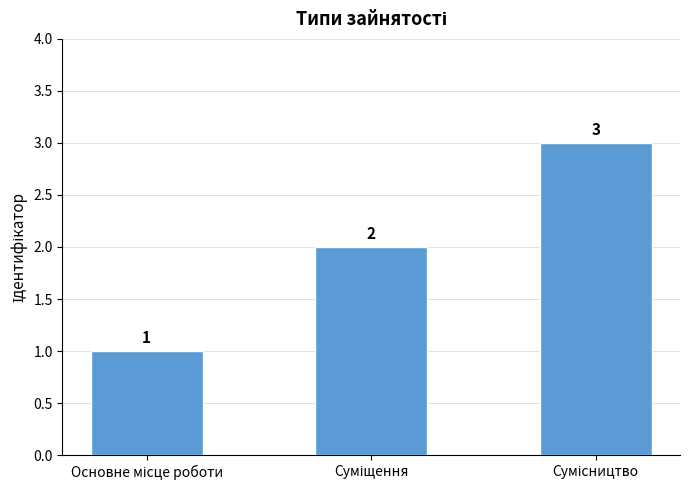

What is the greatest value displayed?

3